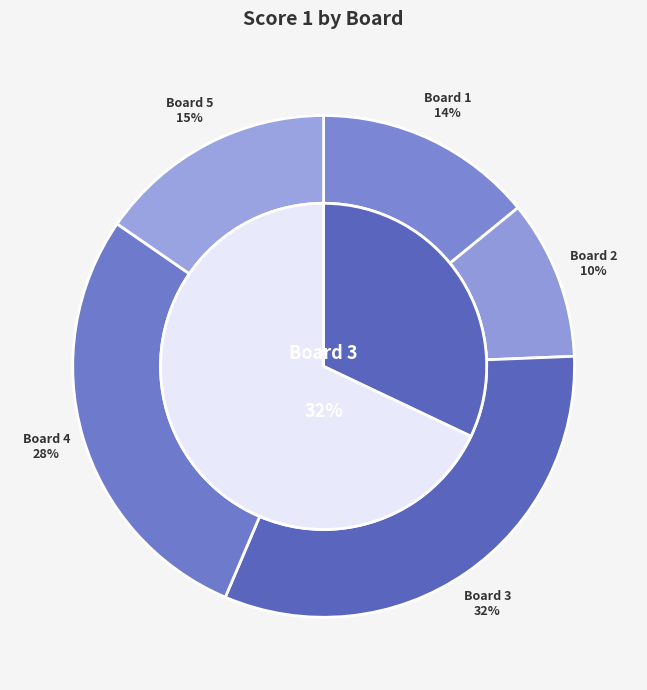

What is the ratio of the value at Board 2 to the value at Board 5?

0.7